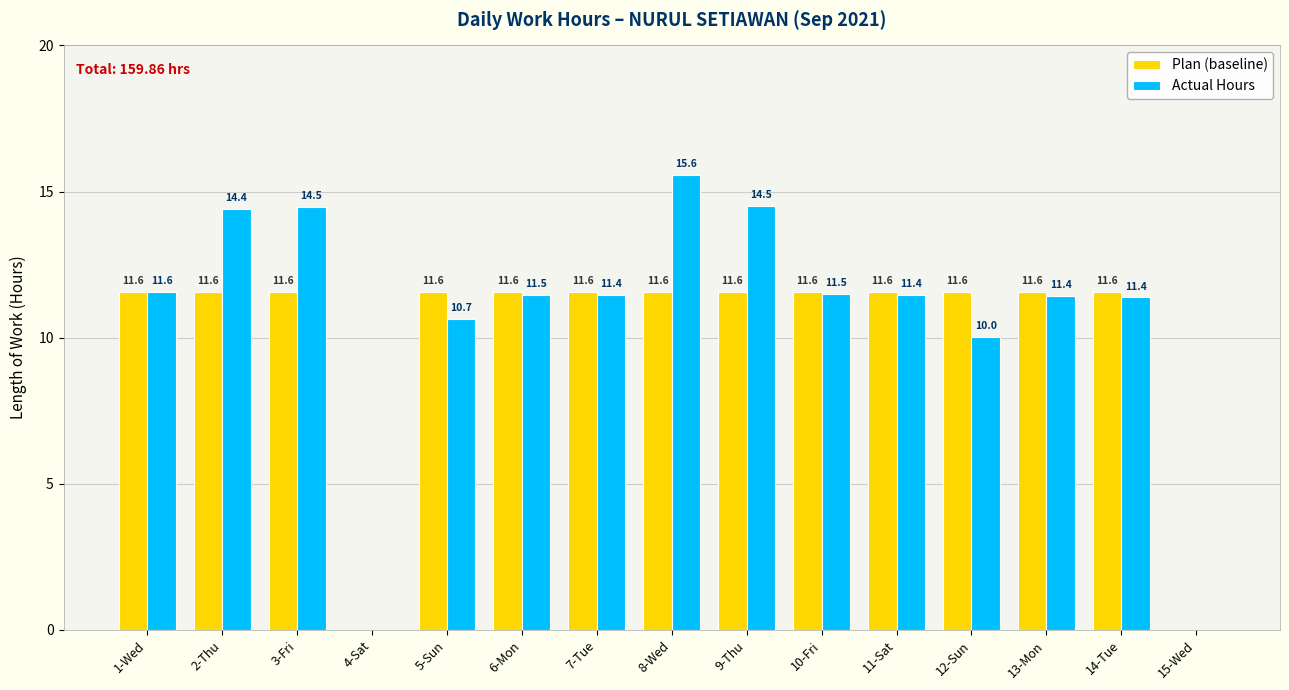

Which series has the largest total across all categories?

Actual Hours